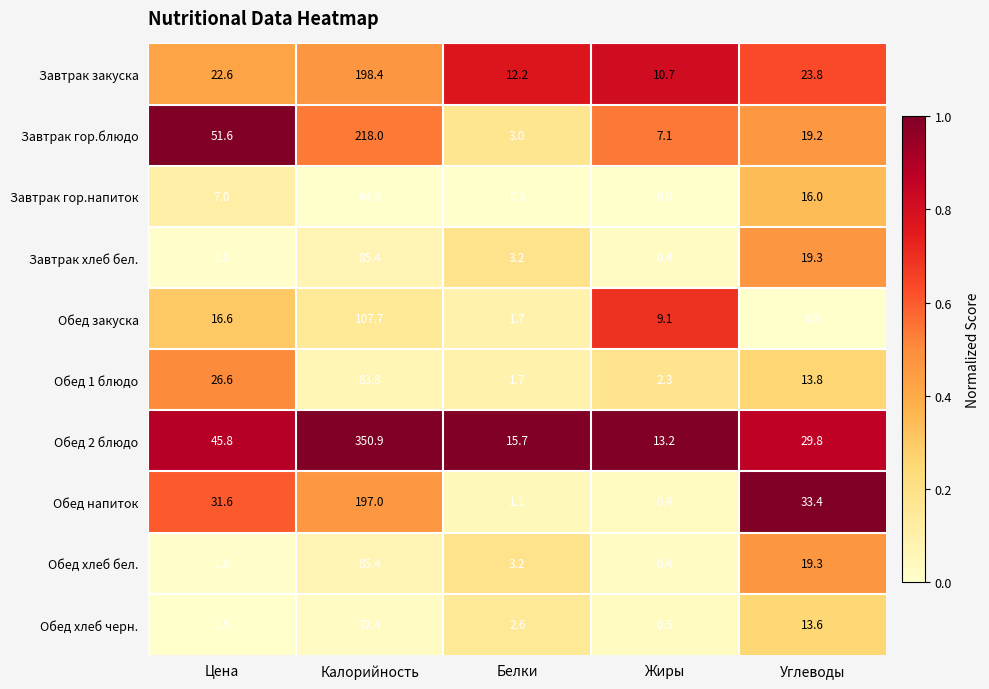

What is the sum of all Обед 2 блюдо values?

455.4